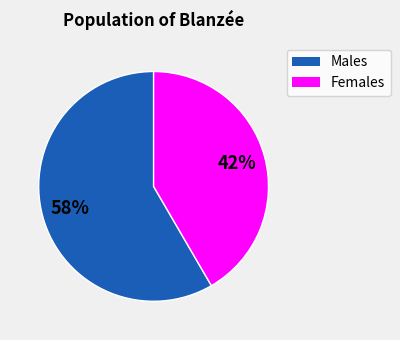

Count the number of slices in the pie.

2